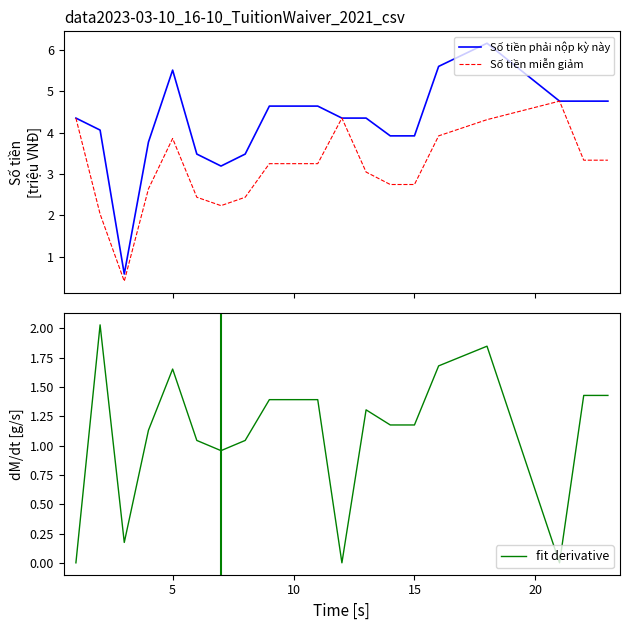

True or false: Số tiền phải nộp kỳ này has more than 0 points higher than both neighbors.

True